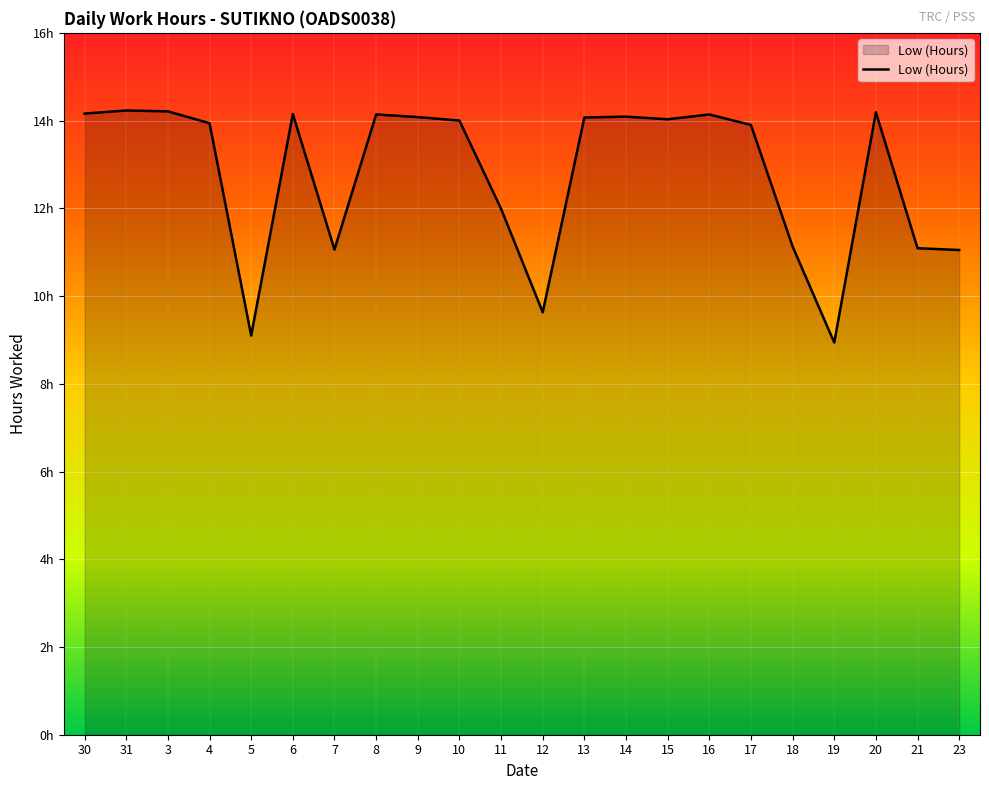

Reading right to left, extract all data points from this chart.

23=11.1	21=11.1	20=14.2	19=8.9	18=11.1	17=13.9	16=14.1	15=14.0	14=14.1	13=14.1	12=9.6	11=12.0	10=14.0	9=14.1	8=14.1	7=11.1	6=14.2	5=9.1	4=13.9	3=14.2	31=14.2	30=14.2